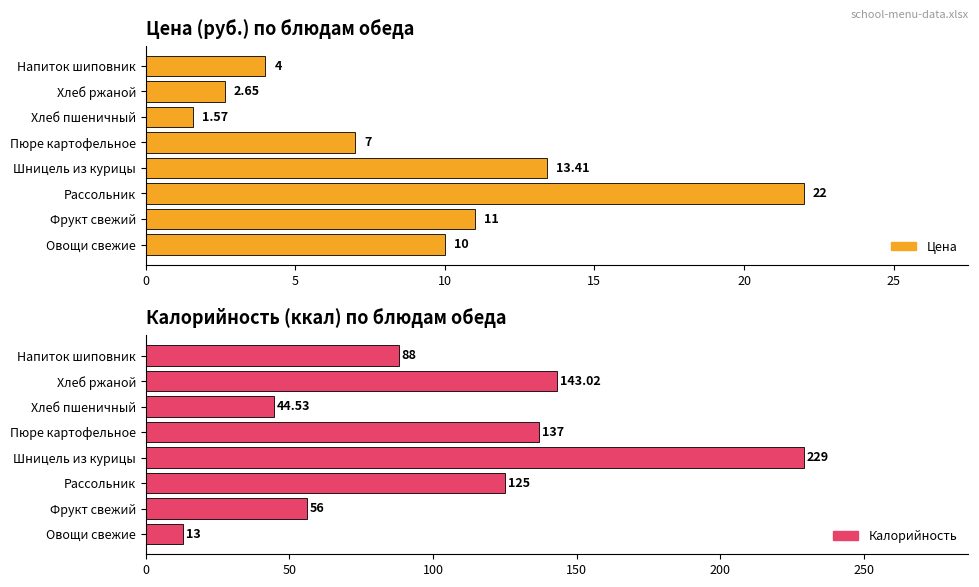

Is it true that Калорийность equals 370.5 at Шницель из курицы?

False